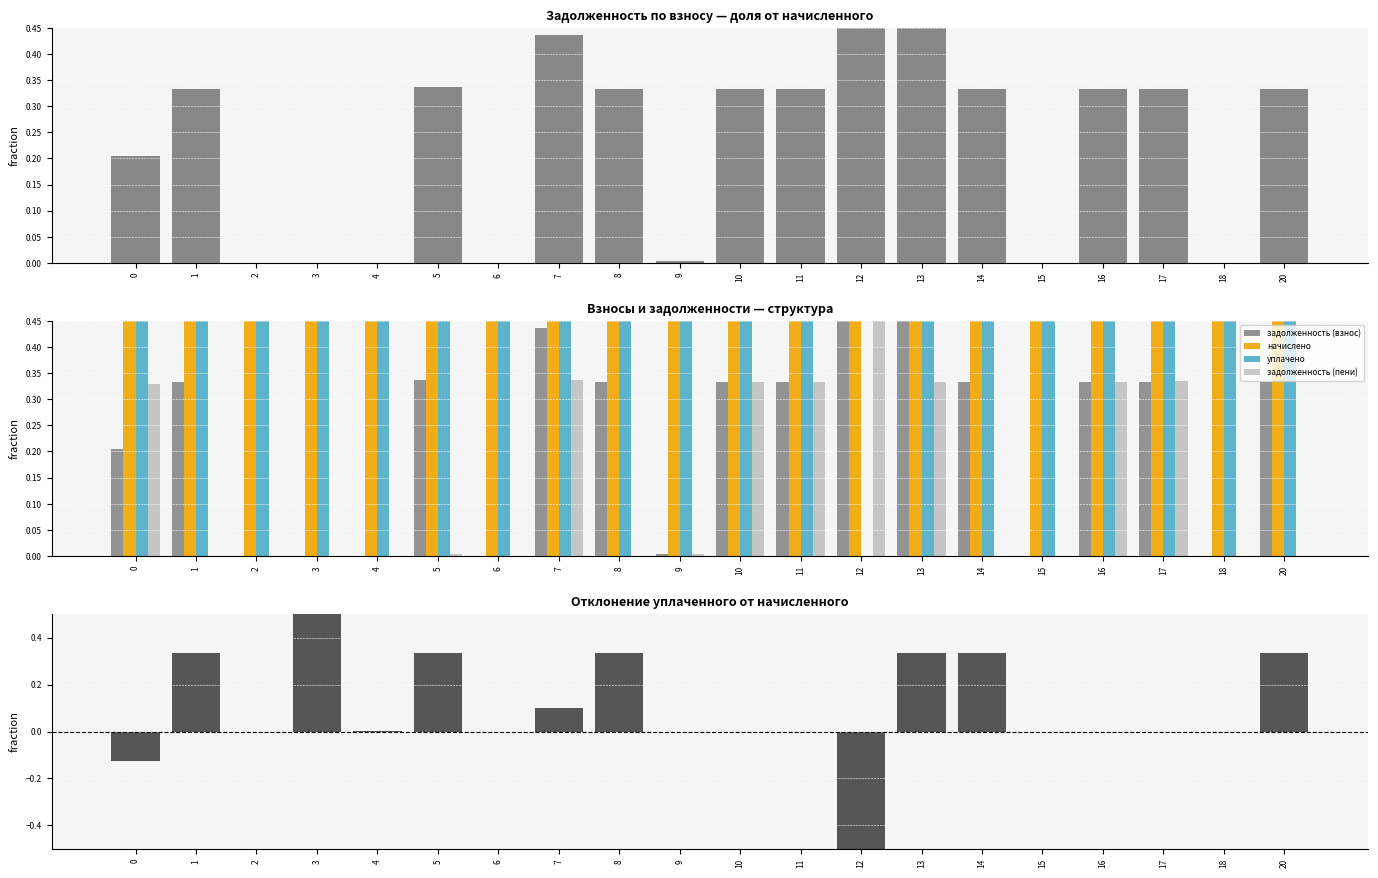

Rank the series at 15 from lowest to highest value.

задолженность (взнос), задолженность (пени), уплачено - начислено (норм.), начислено, уплачено